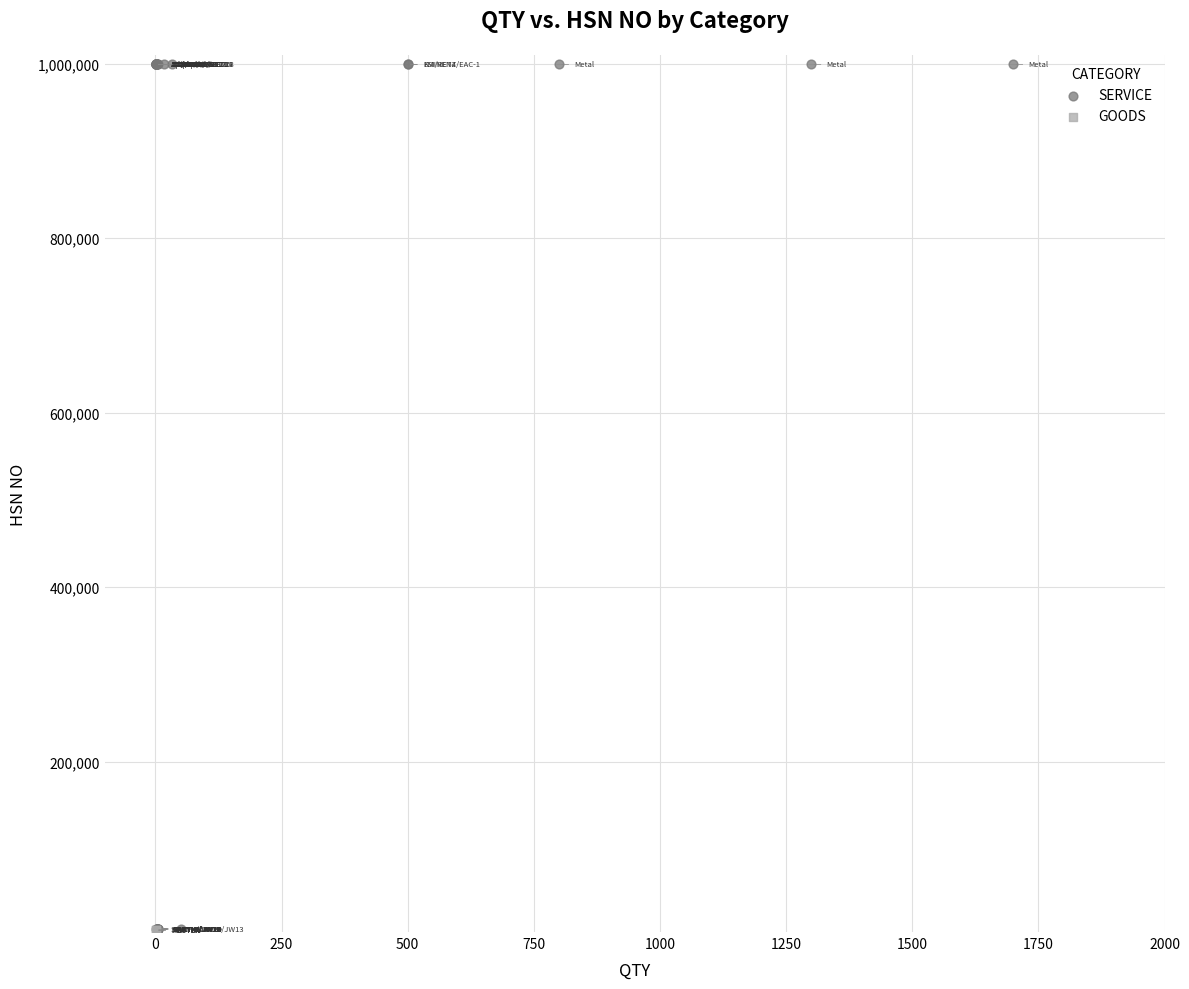

Which series contains the highest Y value?

SERVICE